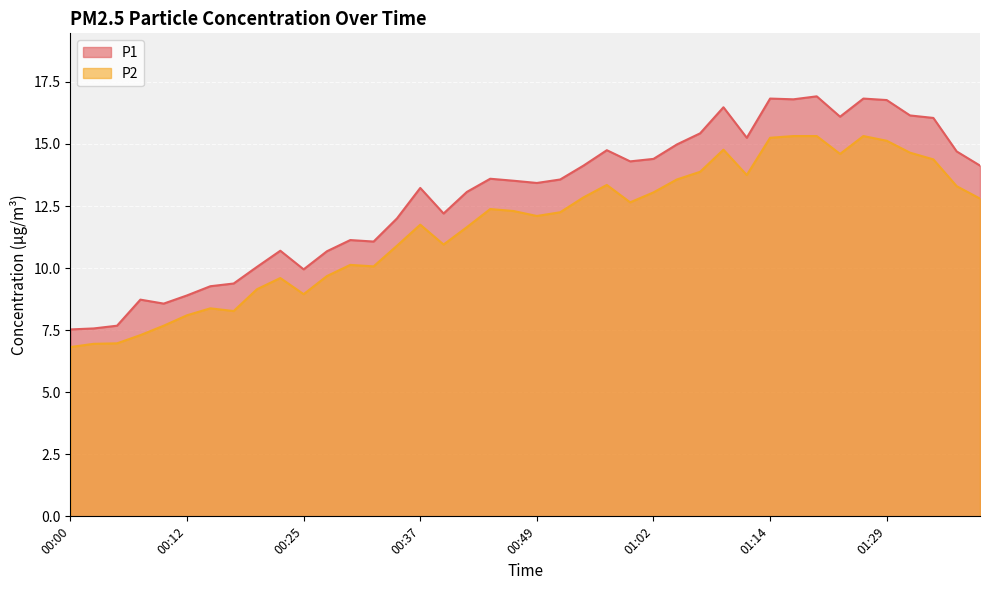

At how many categories does at least one series exceed 13?

24